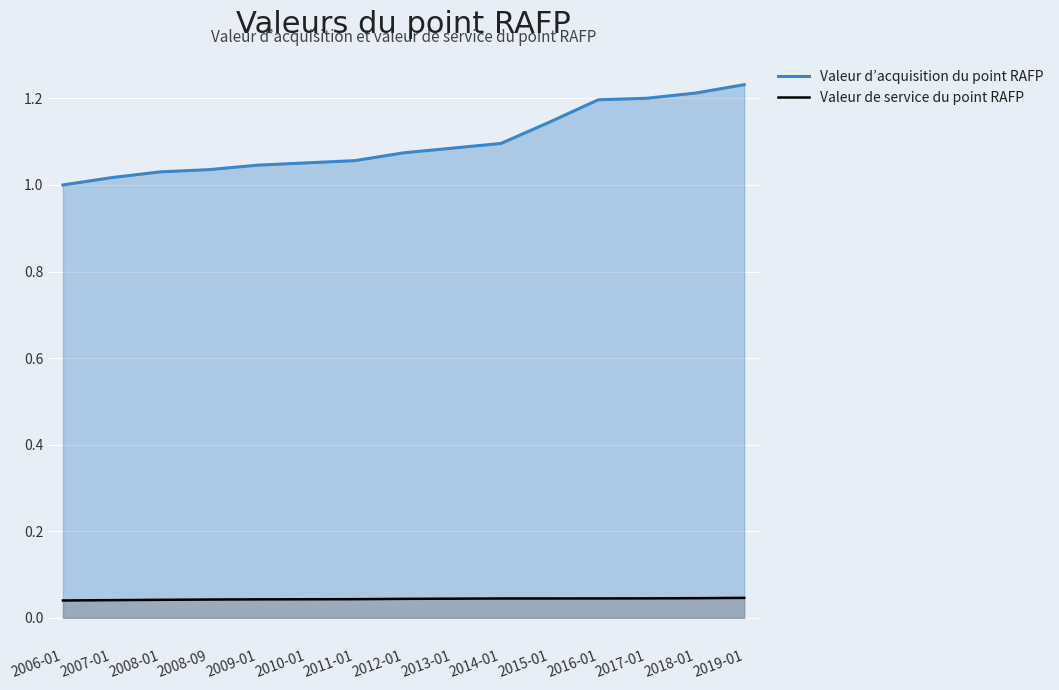

Rank the series at 2011-01 from highest to lowest value.

Valeur d’acquisition du point RAFP, Valeur de service du point RAFP